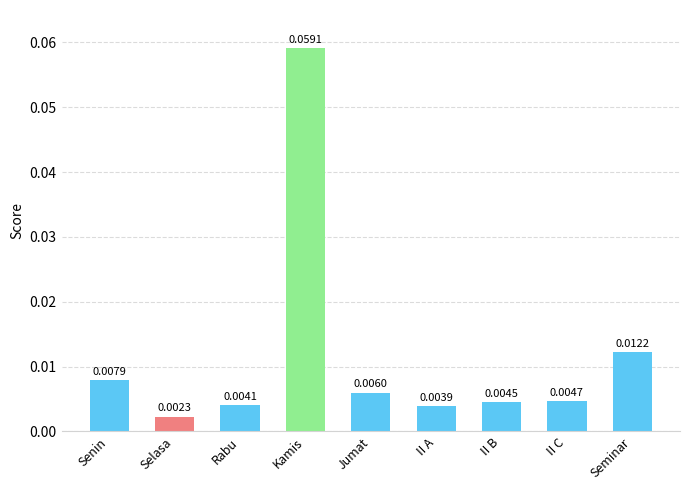

Which category has the highest value across all series?

Kamis